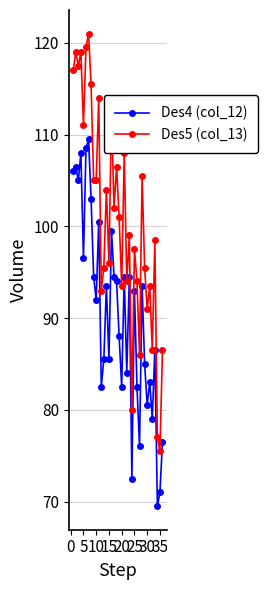

What is the difference between the maximum and minimum values in the Des4 (col_12) series?

40.0